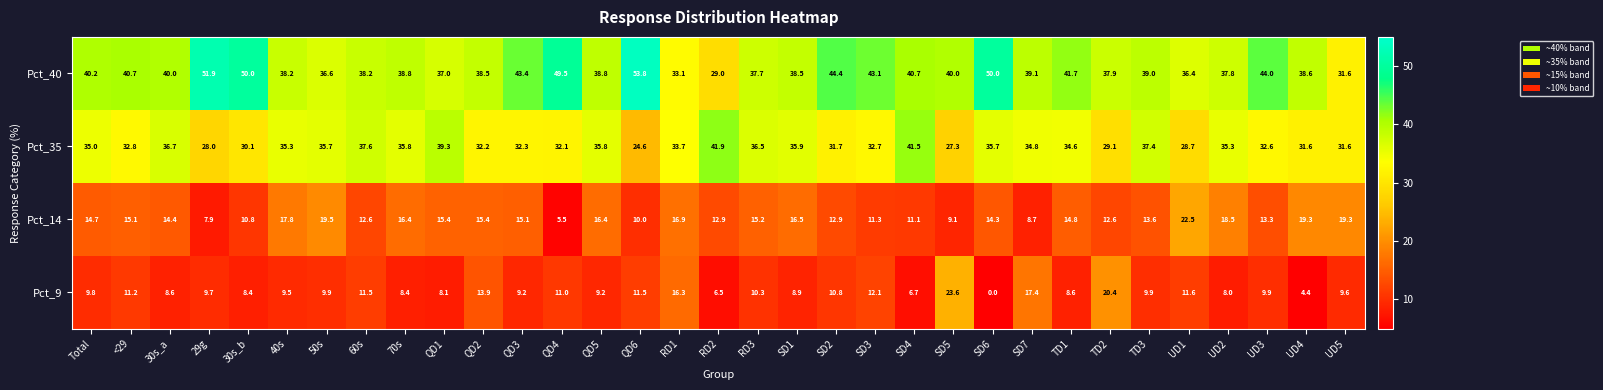

Rank the series by their maximum value, from lowest to highest.

Pct_14, Pct_9, Pct_35, Pct_40